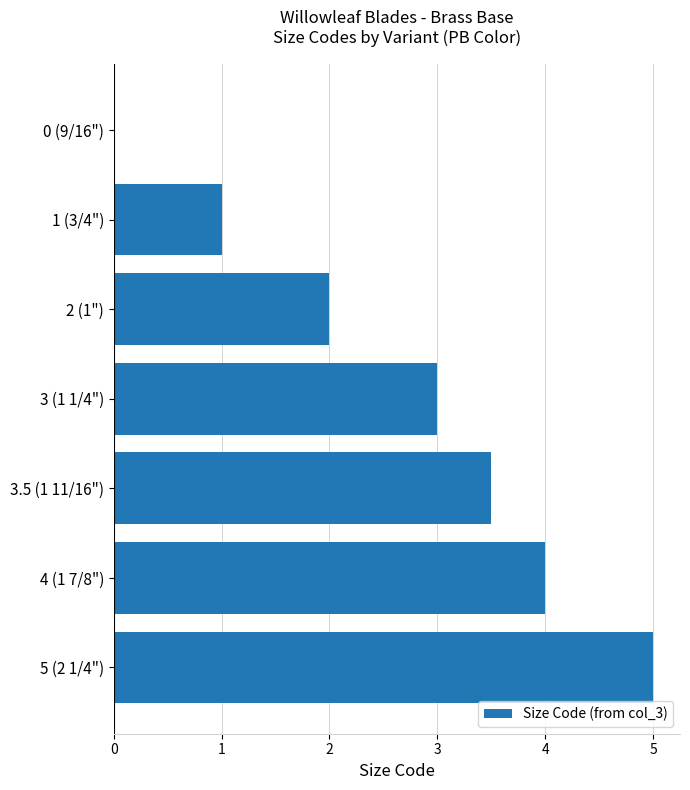

What is the sum of all values?

18.5